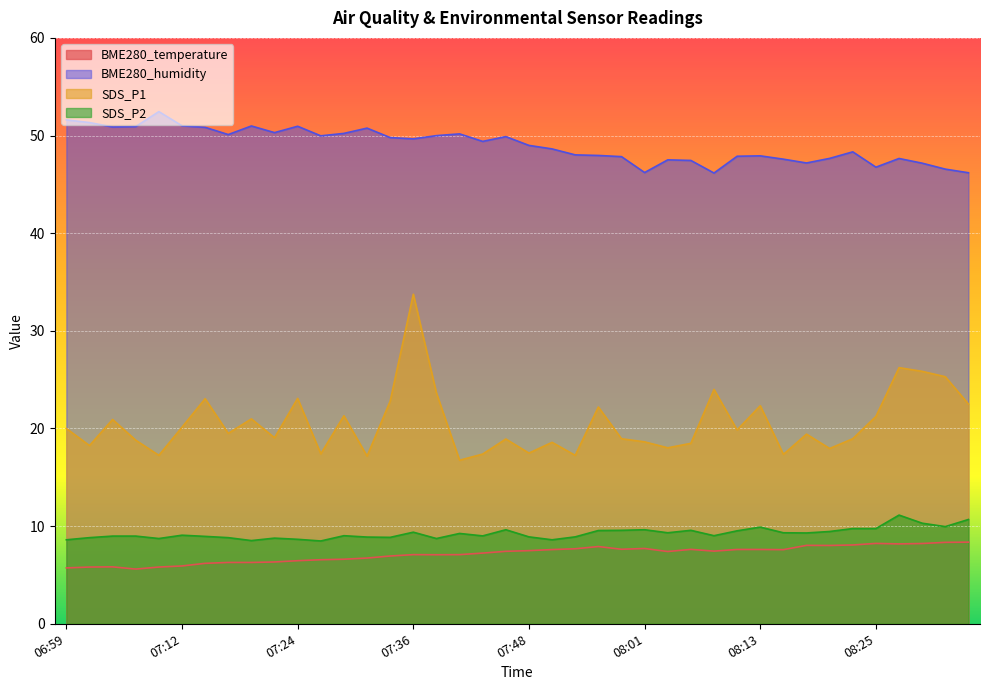

In BME280_humidity, how many points are higher than both neighbors (excluding endpoints)?

10